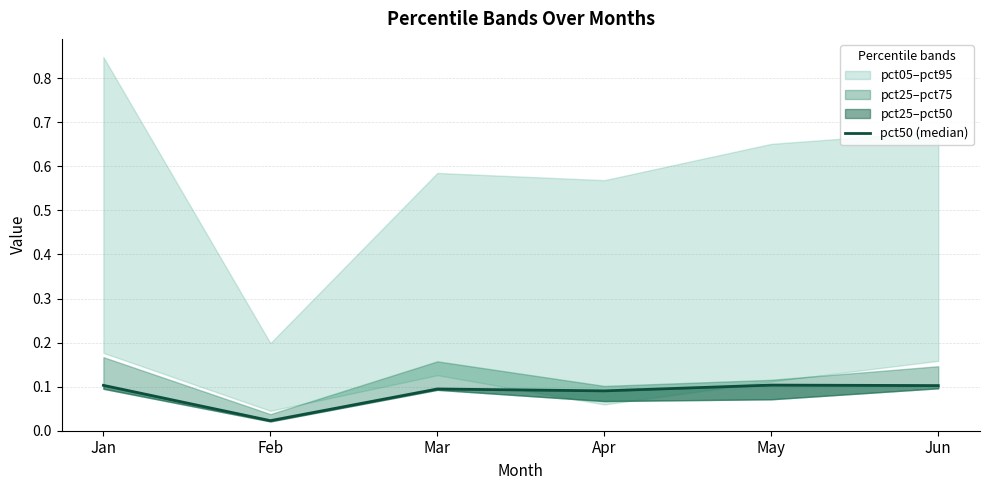

The chart shows a value of 0.1 at Apr. True or false?

True